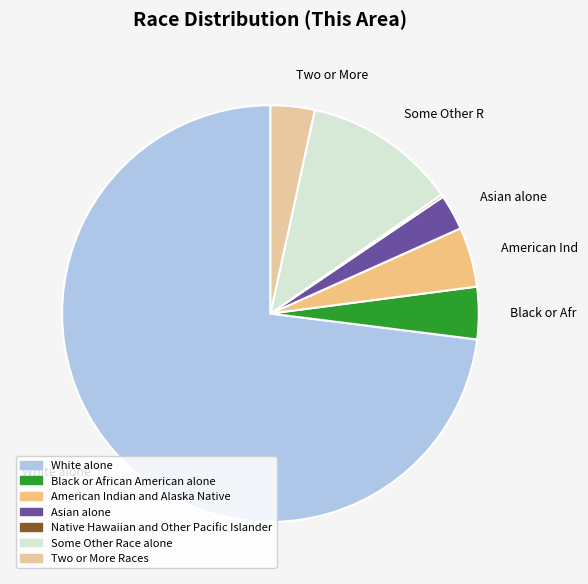

Does any single category account for the majority?

Yes